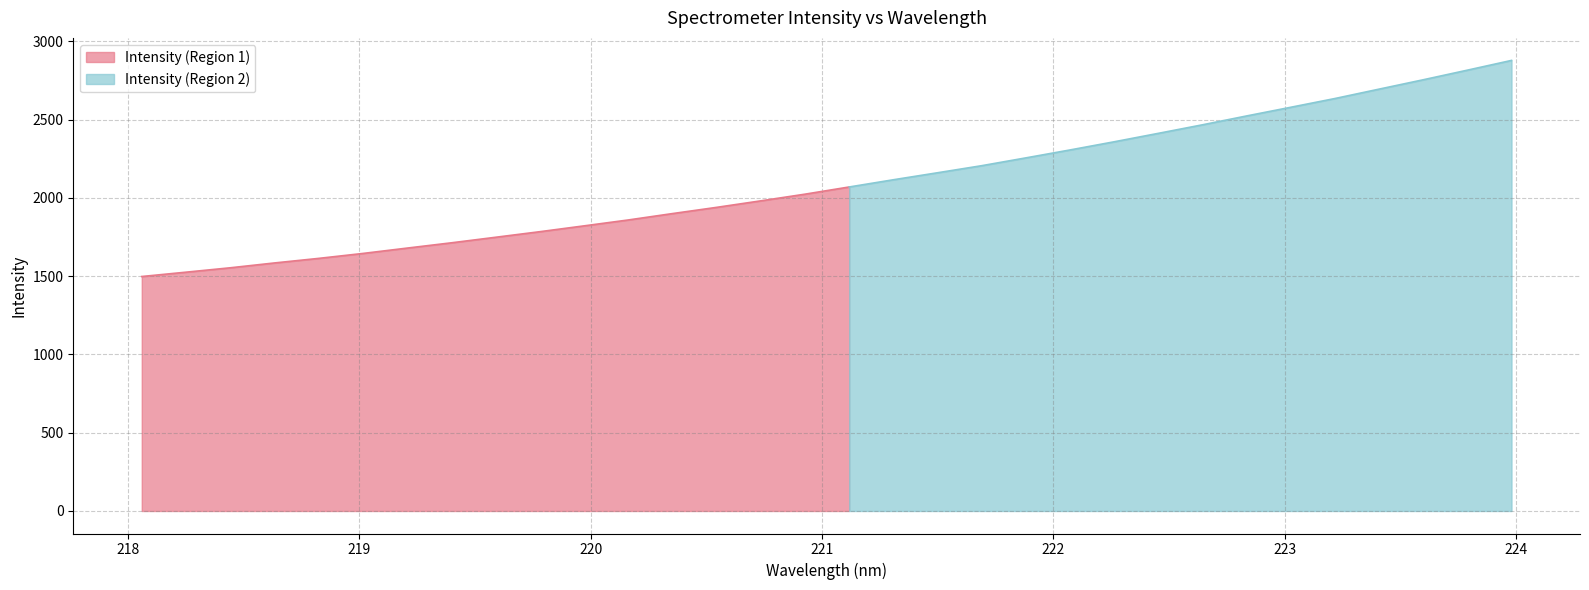

Where is the data nearest to the value 2188?

221.6902